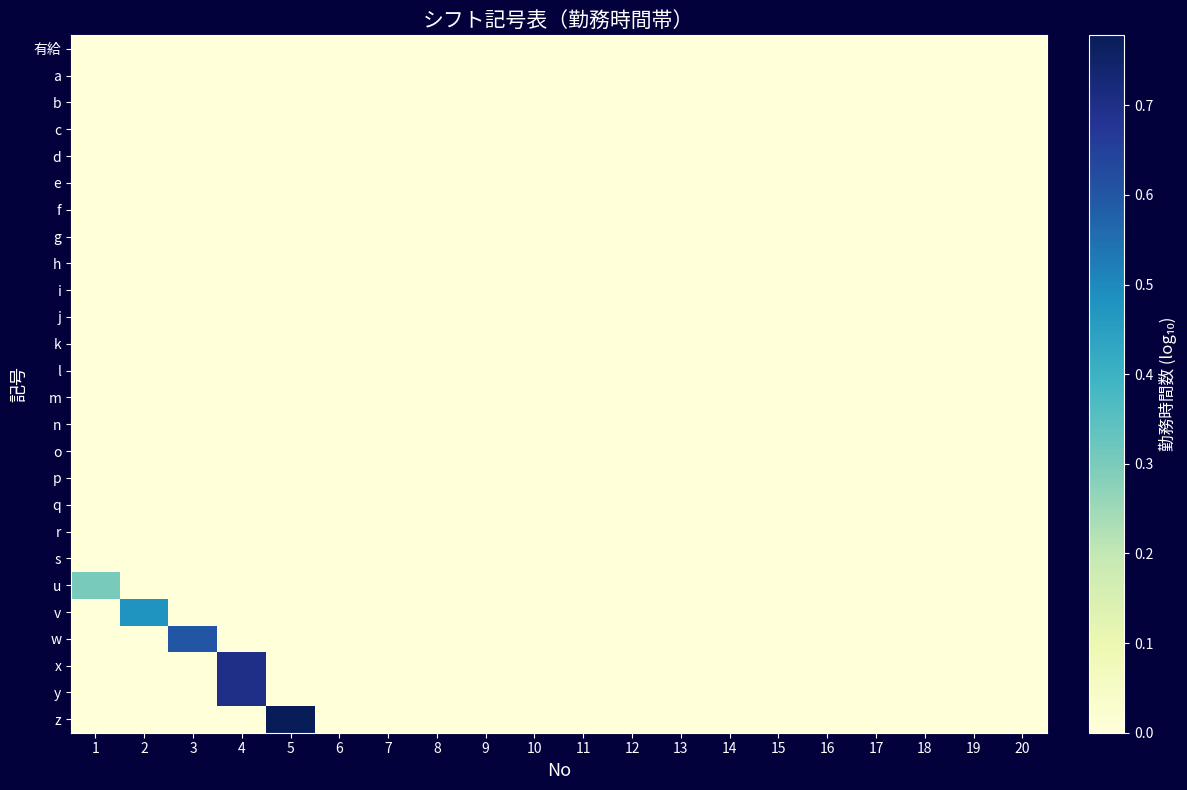

Which label corresponds to the smallest value in the chart?

1